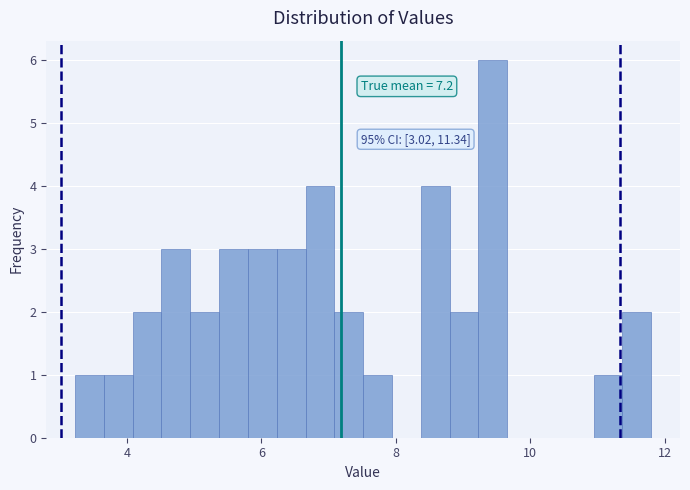

Read against the x-axis, roughly where is the centre of the tallest bar?

9.4